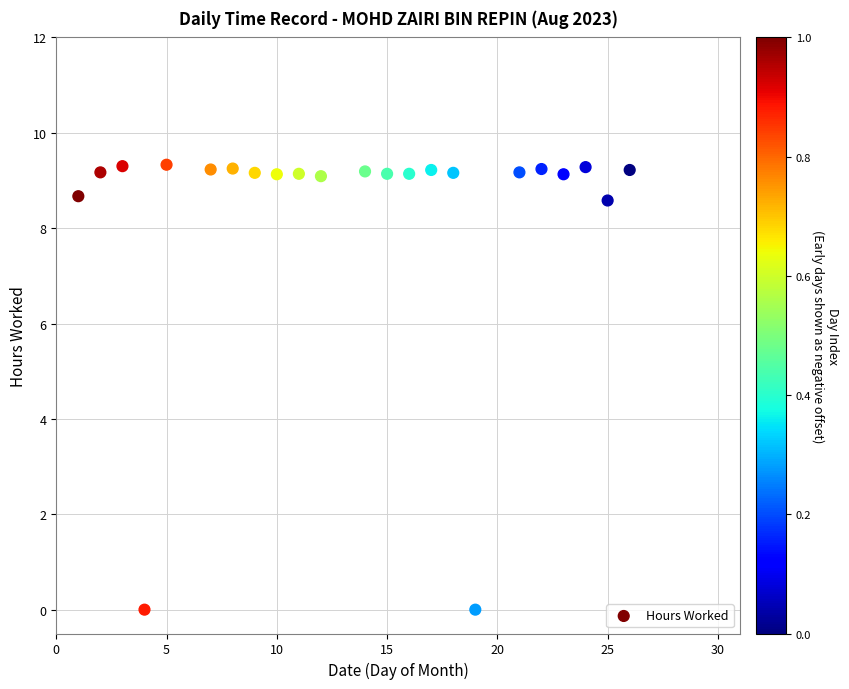

What is the range of Y values (max minus min)?

9.3